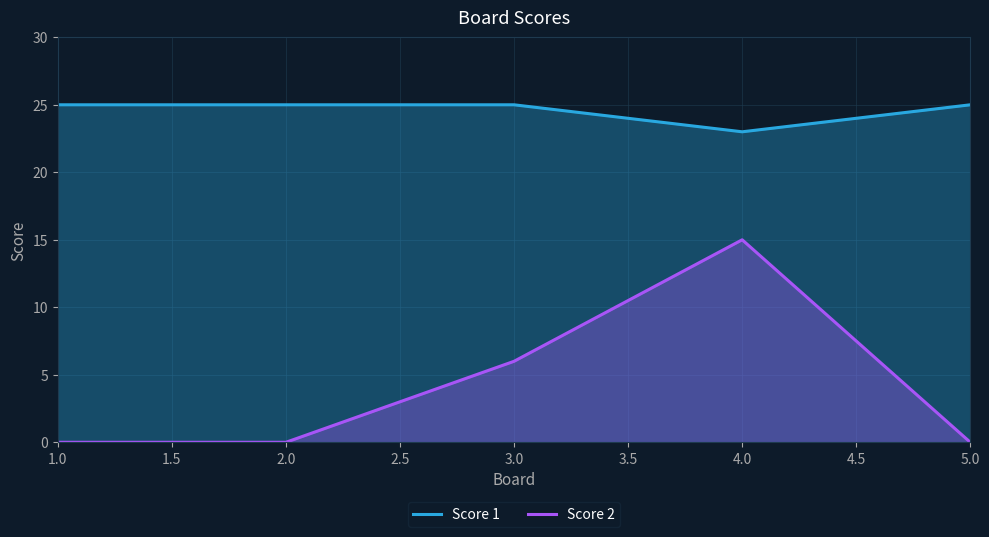

Does the chart display data point markers on the line(s)?

No